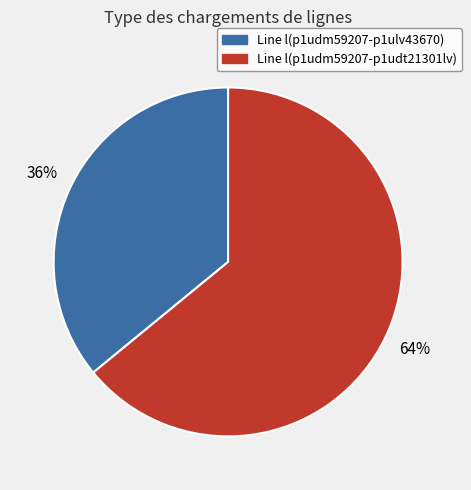

To the nearest percent, what is the average slice percentage?

50%